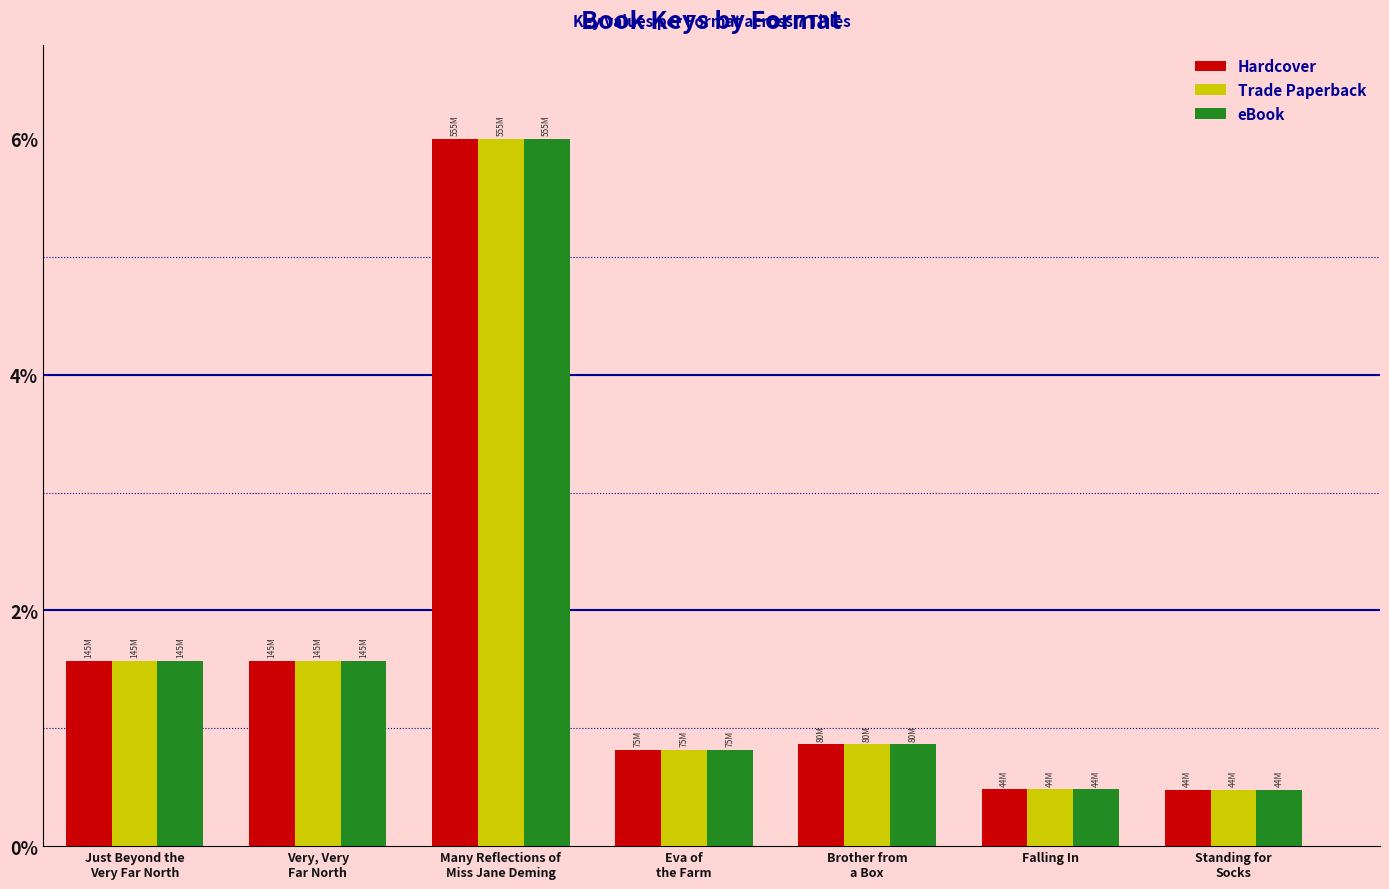

What is the difference between the maximum and minimum values in the eBook series?

5.5